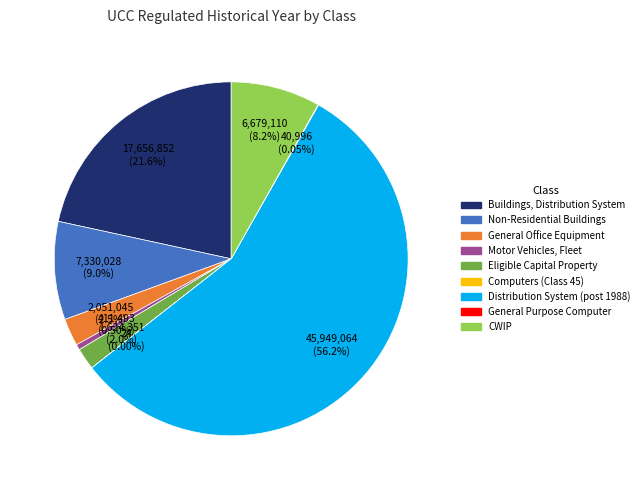

Which slice is the largest?

Distribution System (post 1988)